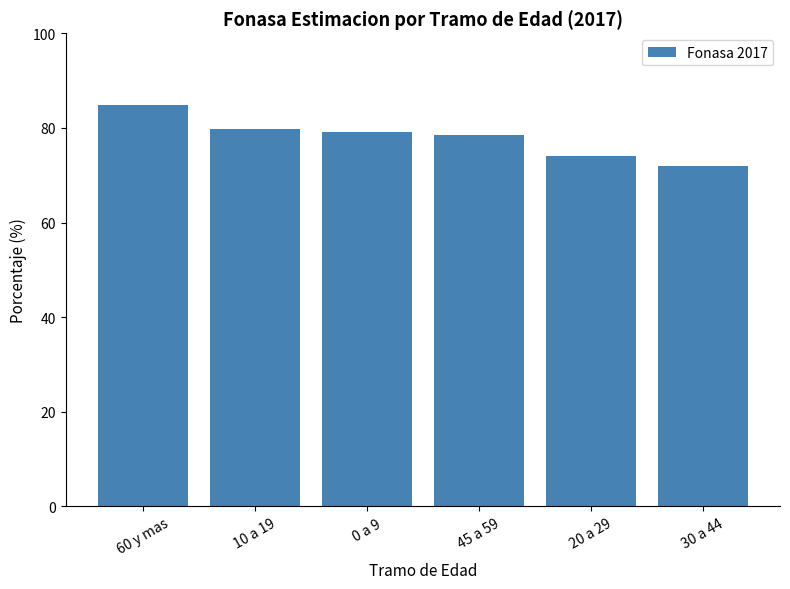

Reading left to right, list all the values displayed in this chart.

60 y mas=84.9	10 a 19=79.9	0 a 9=79.2	45 a 59=78.5	20 a 29=74.0	30 a 44=72.0